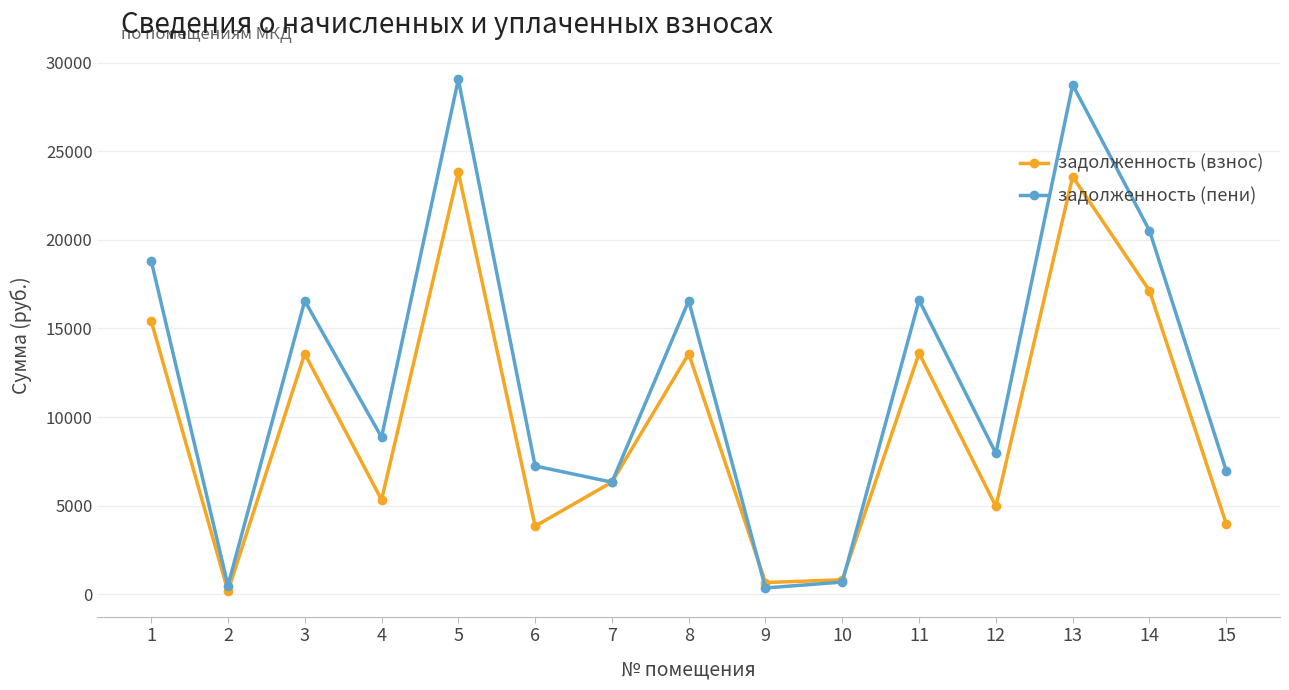

Where does the задолженность (пени) series first go above 8867?

1